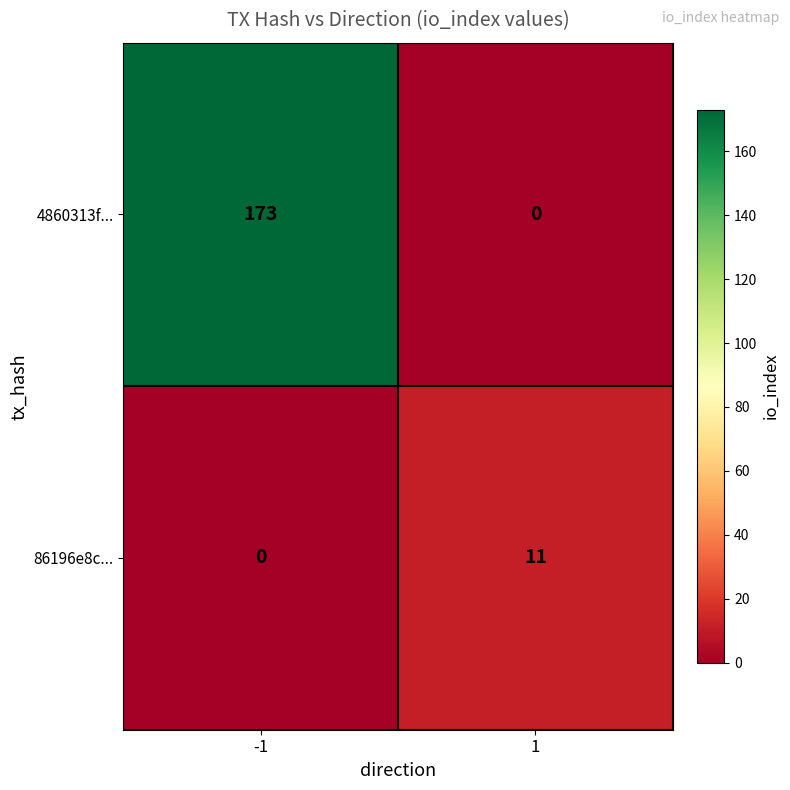

At how many categories does at least one series exceed 114?

1